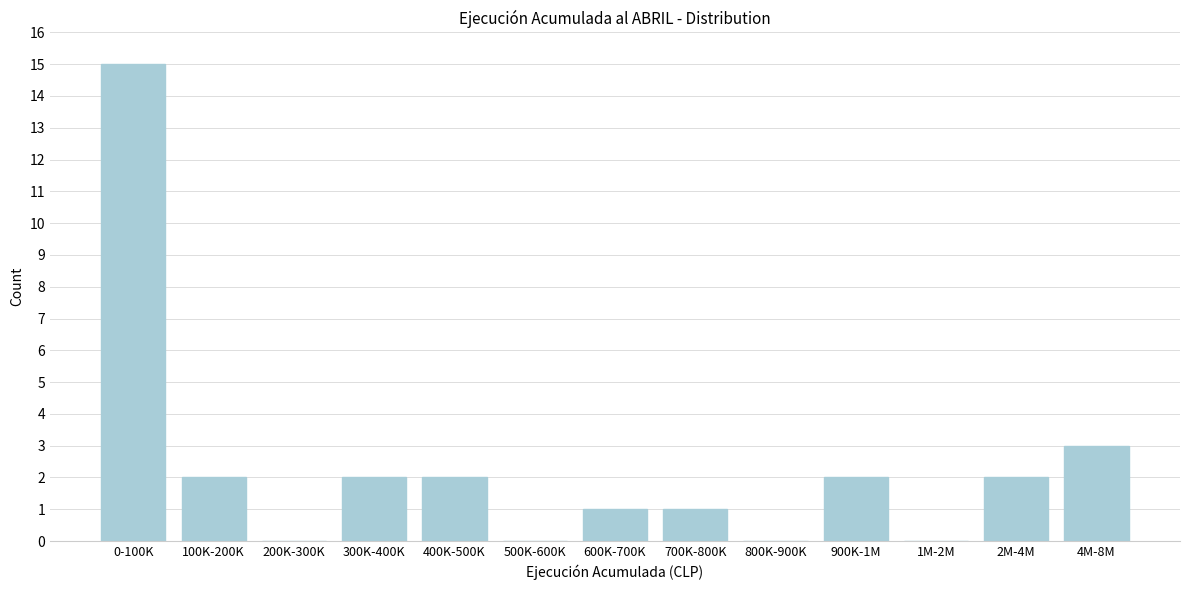

Reading left to right, list all the values displayed in this chart.

0-100K=15	100K-200K=2	200K-300K=0	300K-400K=2	400K-500K=2	500K-600K=0	600K-700K=1	700K-800K=1	800K-900K=0	900K-1M=2	1M-2M=0	2M-4M=2	4M-8M=3